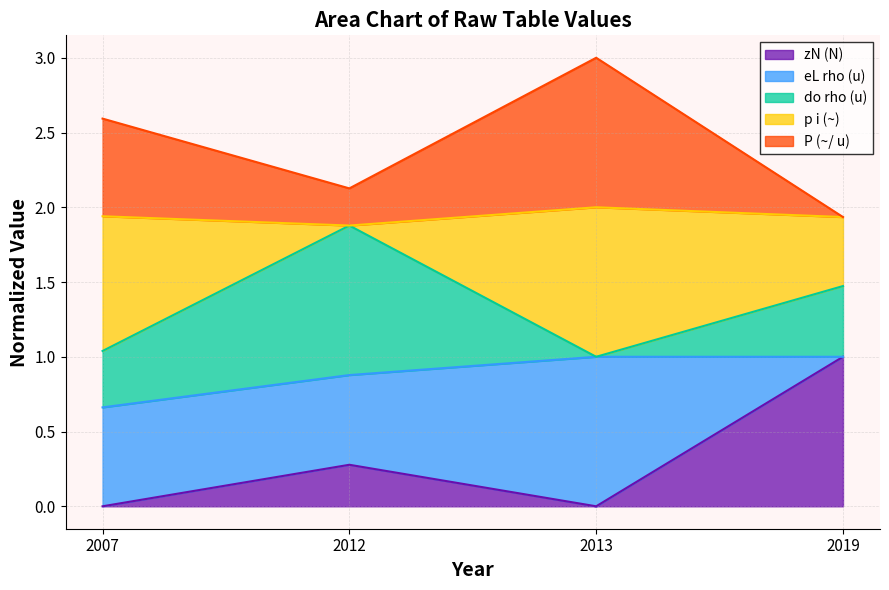

What is the difference between the maximum and minimum values in the P (~/ u) series?

1.1